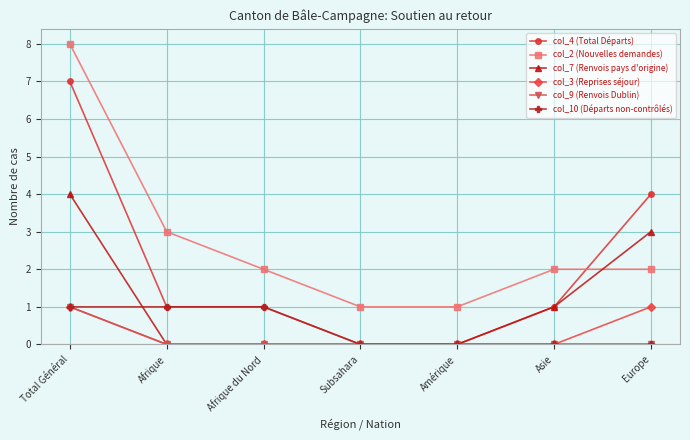

The col_2 (Nouvelles demandes) series shows 1 at Asie. True or false?

False